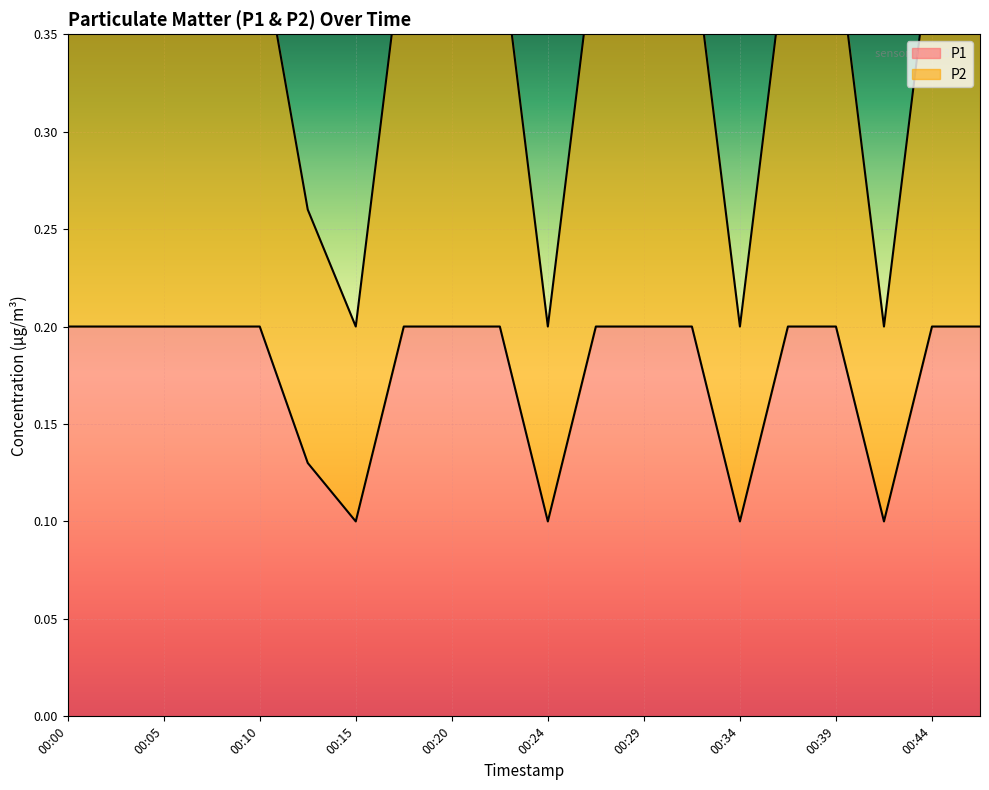

What is the spread (max minus min) of values at 00:07?

0.2